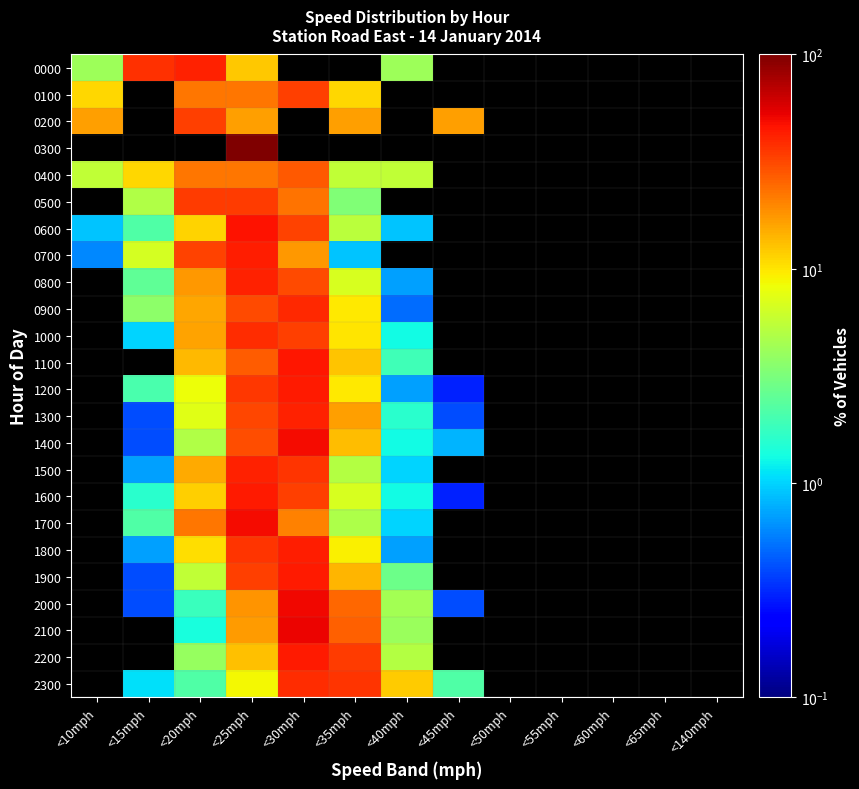

Which category has the highest value across all series?

<25mph